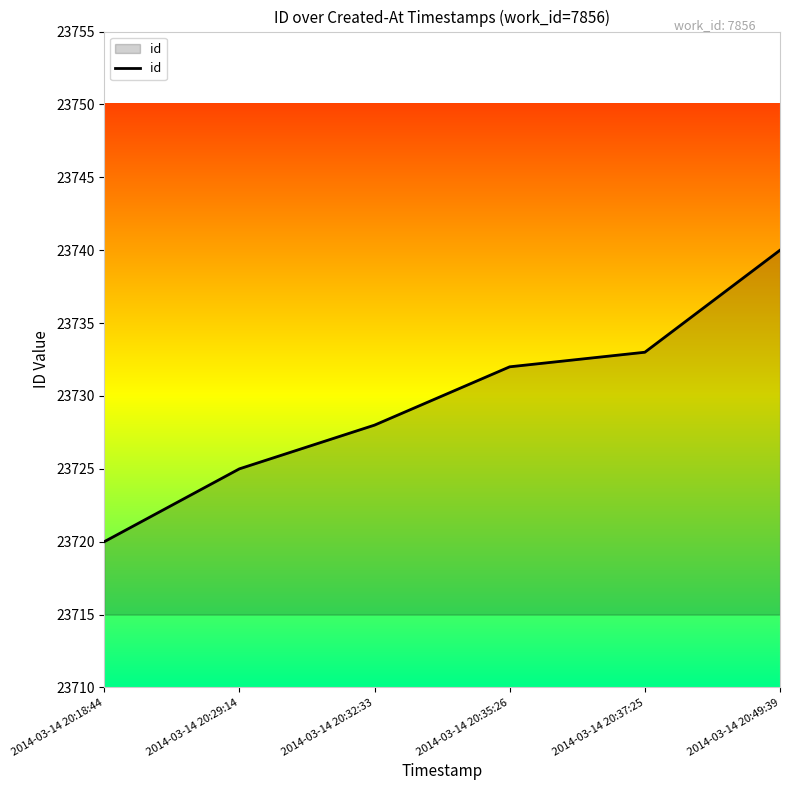

Between 2014-03-14 20:37:25 and 2014-03-14 20:49:39, which is larger?

2014-03-14 20:49:39